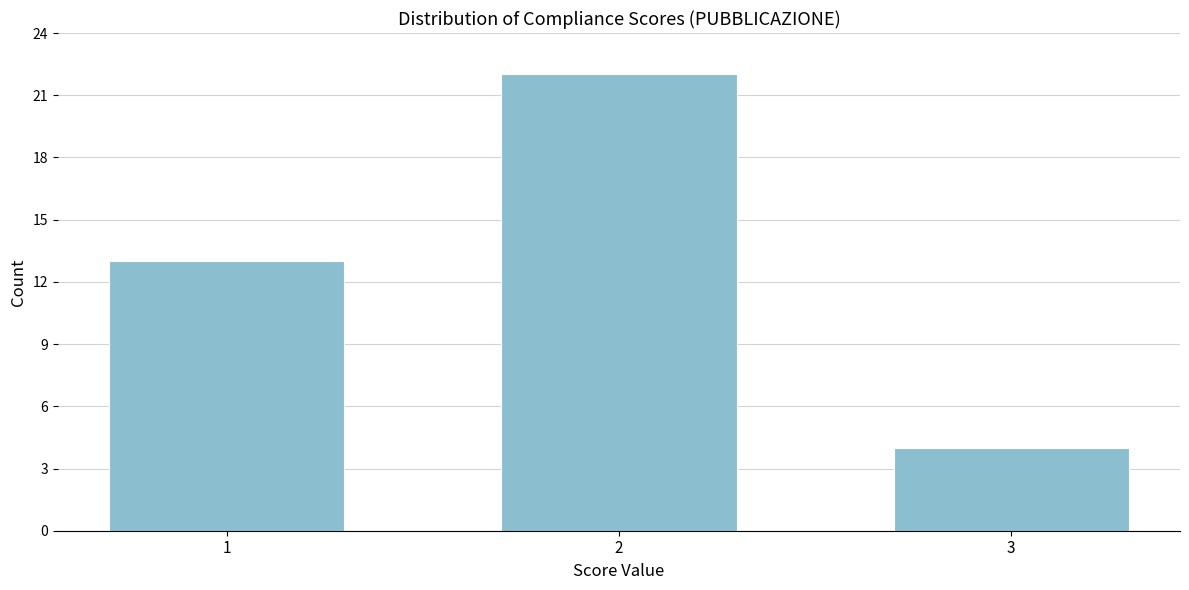

Reading left to right, what are all the values shown in this chart?

13	22	4